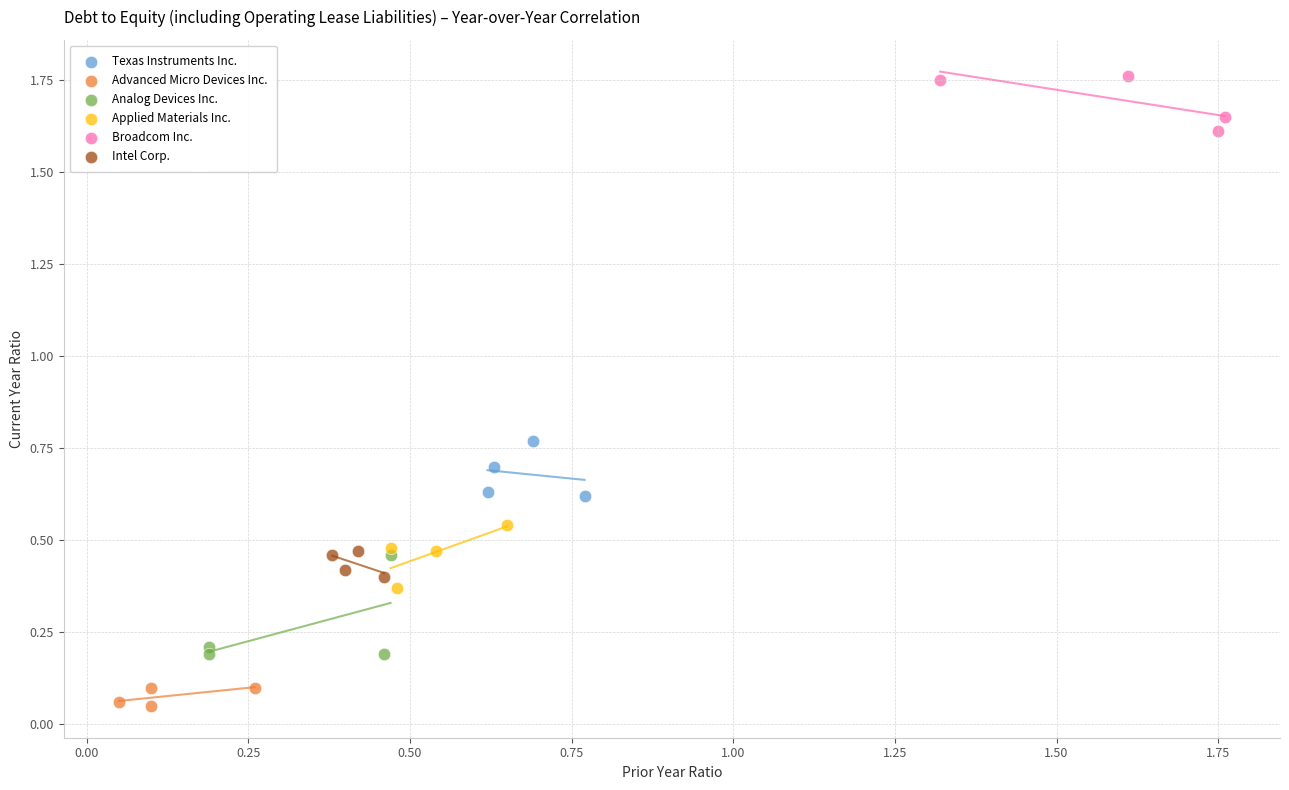

Which series contains the highest Y value?

Broadcom Inc.